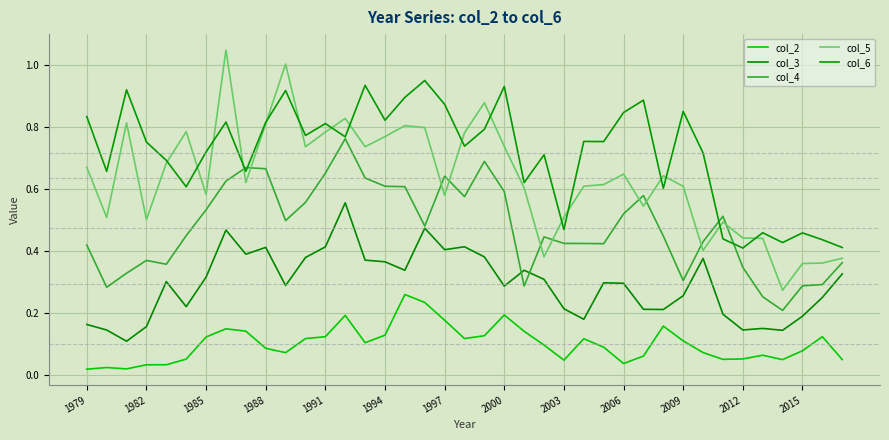

True or false: col_5 has more than 2 points higher than both neighbors.

True